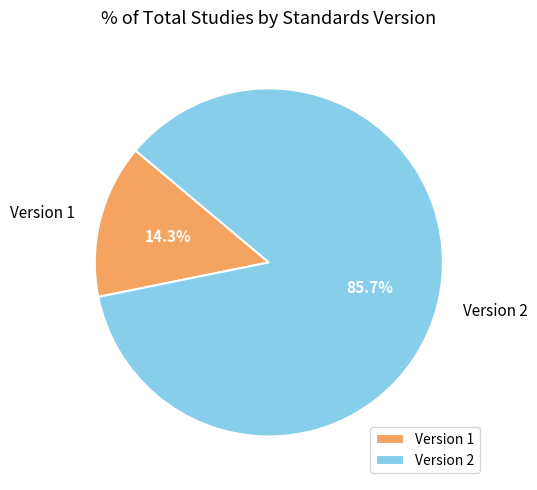

What is the ratio of the value at Version 2 to the value at Version 1?

6.0